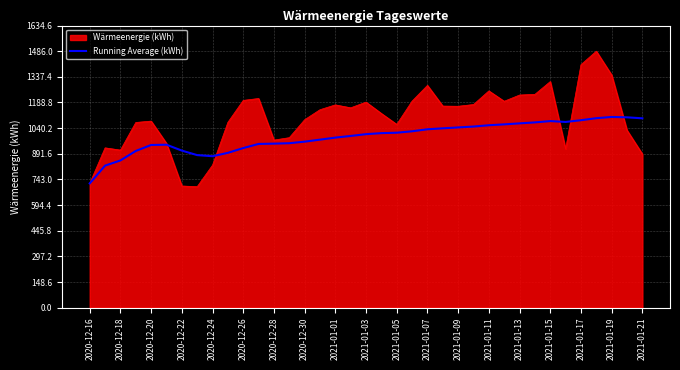

Which series has the widest spread of values?

Wärmeenergie (kWh)